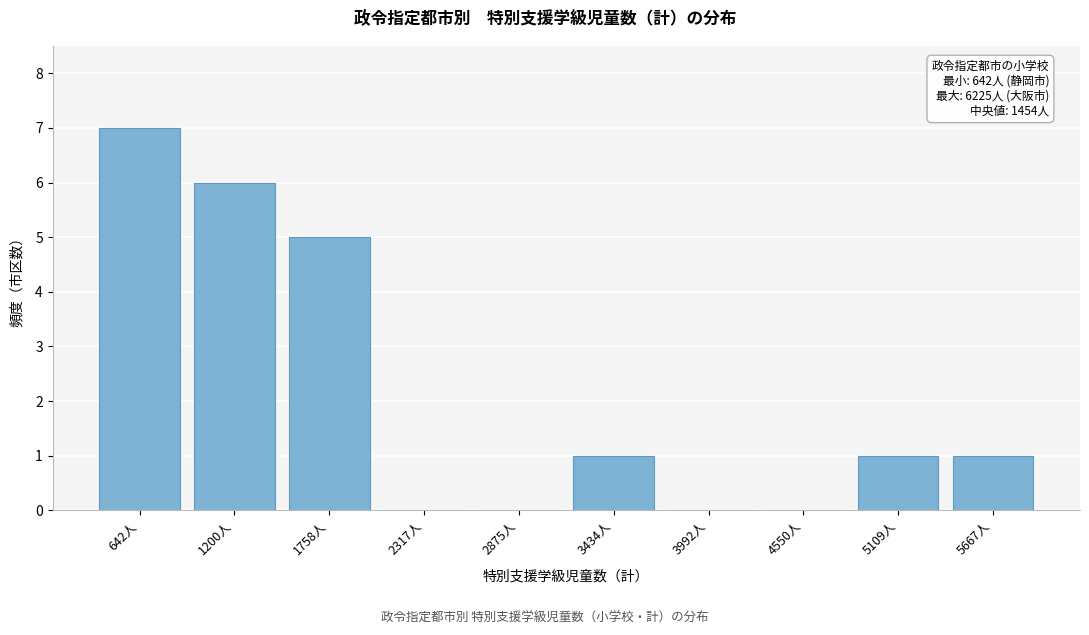

Reading left to right, transcribe all the data shown in this chart.

642人=7	1200人=6	1758人=5	2317人=0	2875人=0	3434人=1	3992人=0	4550人=0	5109人=1	5667人=1